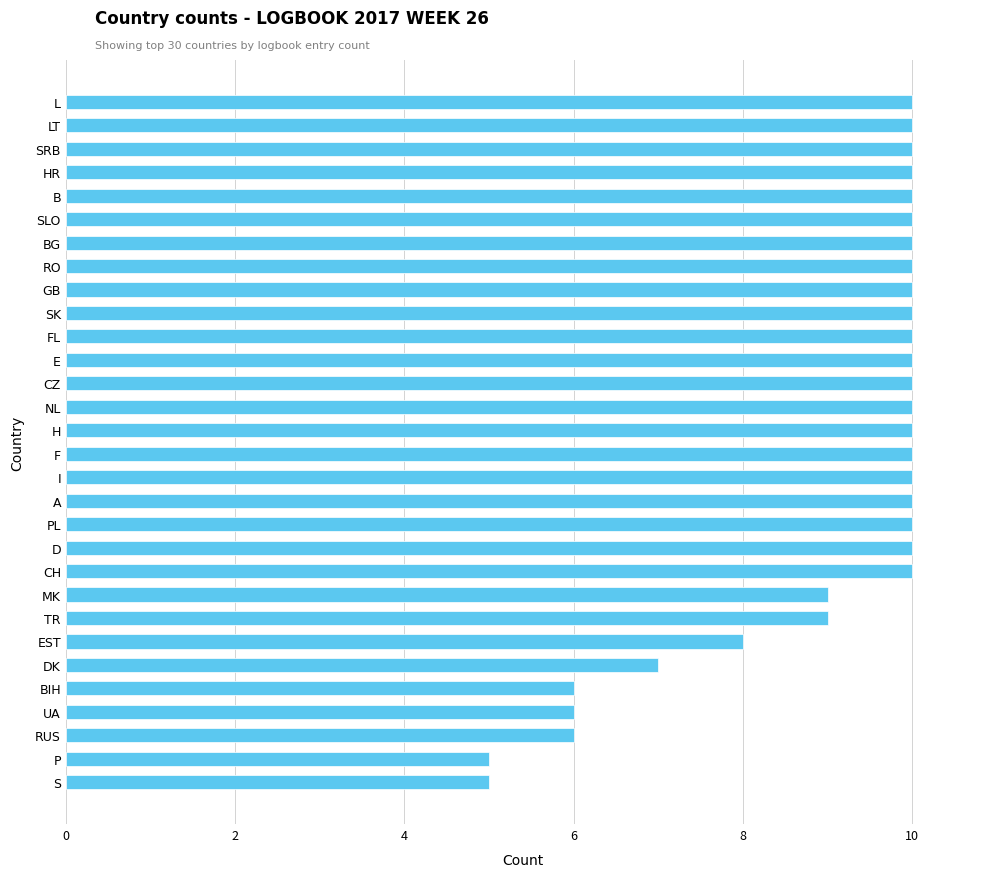

What is the sum of all values?

271